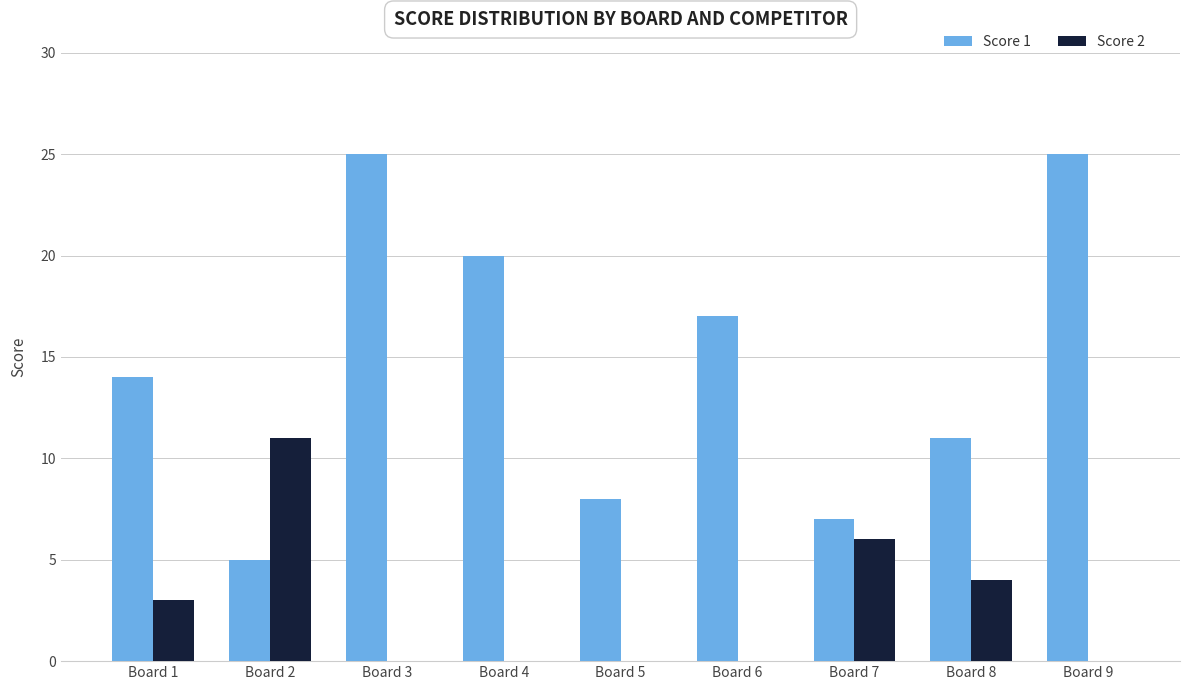

Reading left to right, list all the values displayed in this chart.

Score 1: Board 1=14	Board 2=5	Board 3=25	Board 4=20	Board 5=8	Board 6=17	Board 7=7	Board 8=11	Board 9=25
Score 2: Board 1=3	Board 2=11	Board 3=0	Board 4=0	Board 5=0	Board 6=0	Board 7=6	Board 8=4	Board 9=0